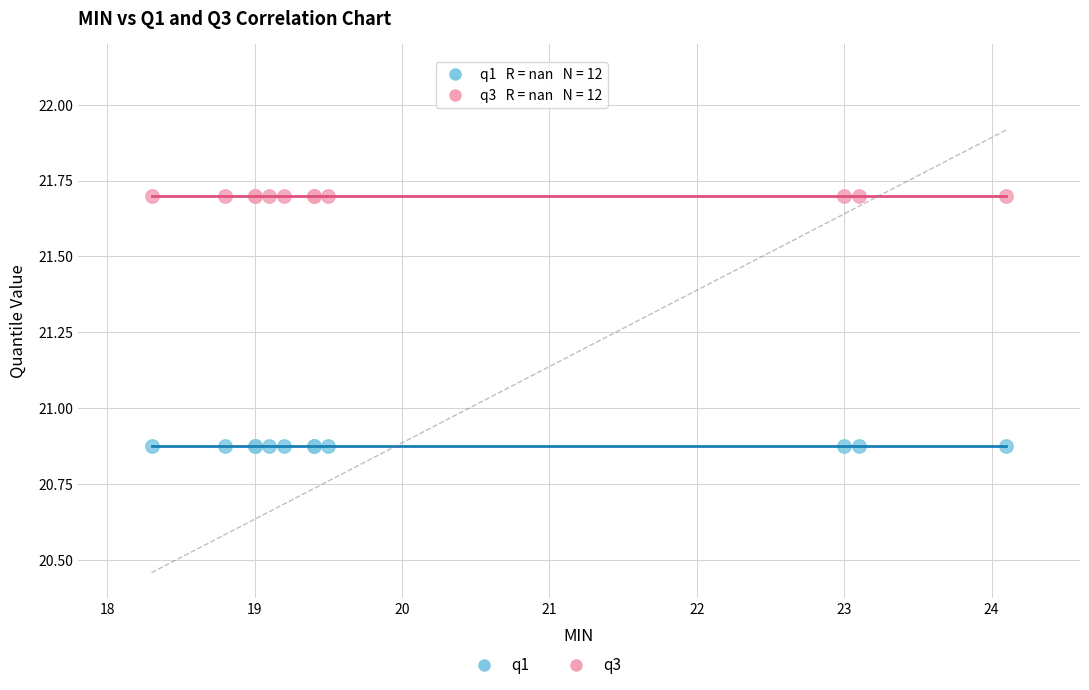

Which series reaches the maximum Y coordinate?

q3